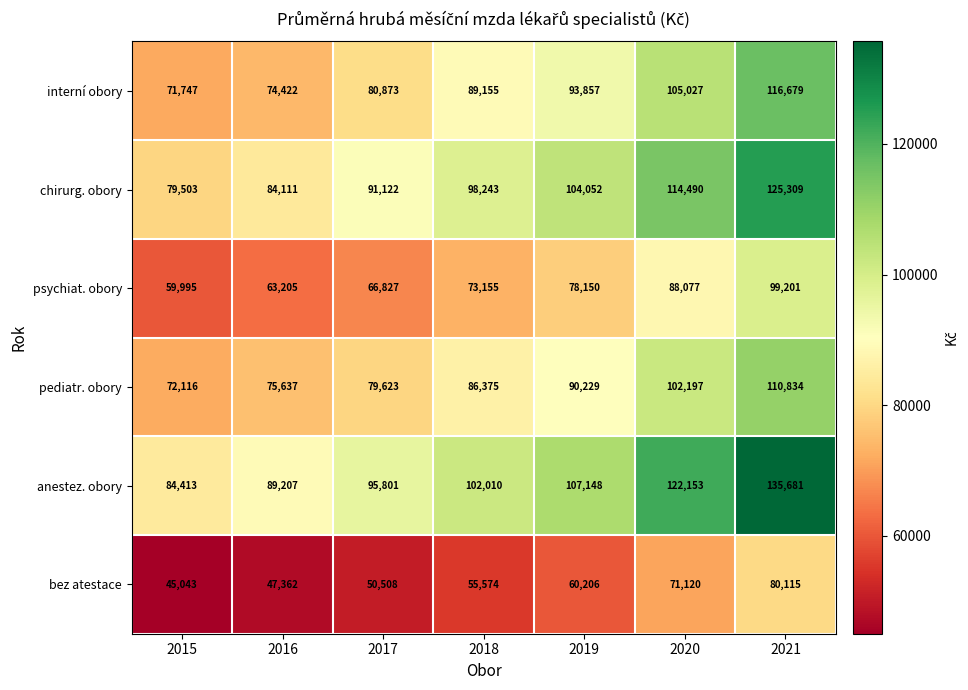

What value does the interní obory series have at 2019, to the nearest 100?

93900